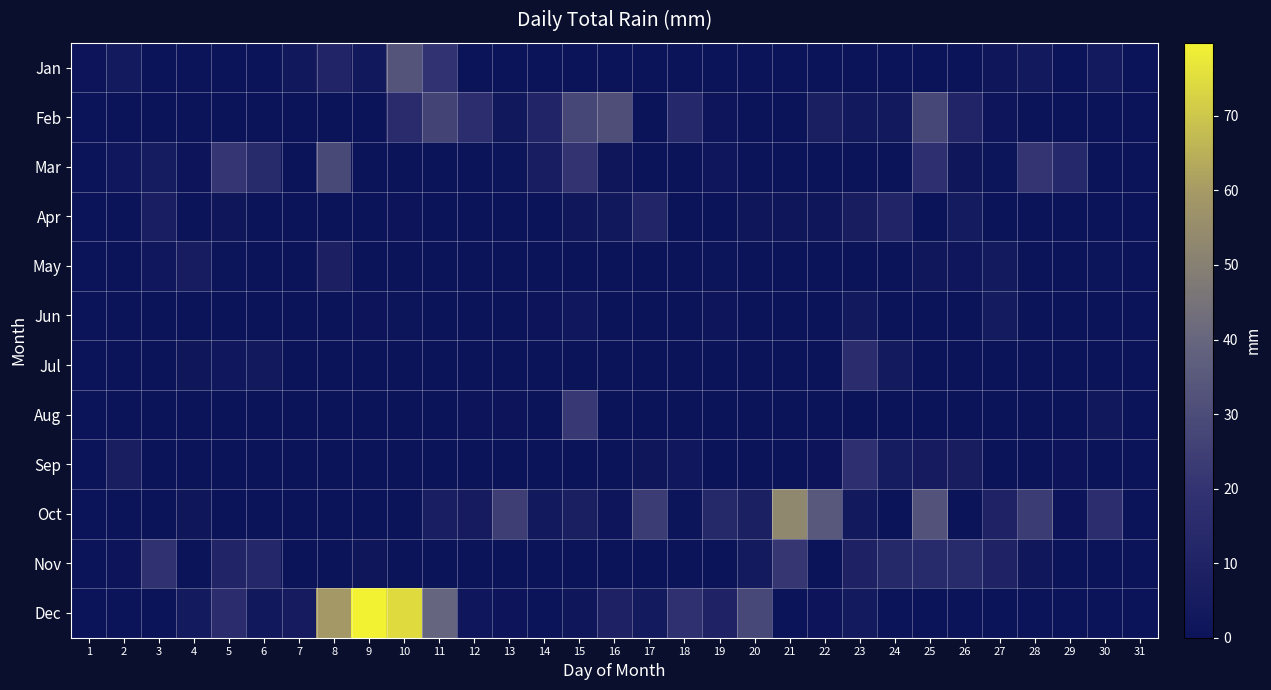

Reading right to left, what are all the values shown in this chart?

Jan: 31=0.0	30=4.1	29=0.2	28=3.6	27=1.5	26=0.2	25=0.2	24=0.0	23=0.0	22=0.0	21=0.0	20=0.2	19=0.0	18=0.0	17=0.2	16=0.0	15=0.0	14=0.2	13=0.0	12=0.0	11=19.6	10=33.0	9=3.0	8=10.7	7=2.5	6=0.2	5=0.0	4=0.2	3=0.2	2=4.3	1=0.5
Feb: 31=0.0	30=0.0	29=0.0	28=0.0	27=1.0	26=10.9	25=27.9	24=3.3	23=3.6	22=7.4	21=0.0	20=0.2	19=1.0	18=13.2	17=0.2	16=30.7	15=27.9	14=10.7	13=2.5	12=16.8	11=26.4	10=15.2	9=0.0	8=0.0	7=0.0	6=0.0	5=0.0	4=0.0	3=0.2	2=0.0	1=0.0
Mar: 31=0.0	30=0.0	29=13.2	28=20.8	27=0.8	26=1.3	25=17.8	24=0.2	23=0.0	22=0.0	21=0.2	20=0.2	19=1.8	18=0.0	17=0.0	16=1.5	15=20.1	14=5.8	13=0.8	12=0.2	11=0.0	10=0.0	9=0.0	8=28.7	7=0.0	6=14.2	5=21.1	4=0.5	3=5.3	2=2.3	1=0.0
Apr: 31=0.0	30=0.0	29=0.0	28=0.0	27=0.0	26=4.8	25=0.0	24=10.7	23=6.1	22=1.3	21=1.3	20=1.3	19=0.2	18=0.2	17=11.7	16=2.8	15=2.0	14=0.0	13=0.0	12=0.0	11=0.2	10=0.5	9=0.0	8=0.0	7=0.2	6=0.0	5=1.3	4=0.0	3=7.1	2=0.0	1=0.0
May: 31=0.0	30=0.8	29=0.0	28=0.0	27=3.8	26=1.8	25=2.0	24=0.0	23=0.0	22=0.2	21=0.0	20=0.0	19=0.8	18=0.0	17=0.0	16=0.0	15=0.0	14=0.0	13=0.0	12=0.0	11=0.0	10=0.0	9=0.2	8=8.4	7=0.0	6=0.0	5=0.8	4=5.1	3=2.3	2=0.0	1=0.0
Jun: 31=0.0	30=0.0	29=0.0	28=0.0	27=4.8	26=0.0	25=0.0	24=0.2	23=3.3	22=0.0	21=0.0	20=0.0	19=1.0	18=0.0	17=0.0	16=0.0	15=2.3	14=0.5	13=0.0	12=0.0	11=0.0	10=0.8	9=0.5	8=0.0	7=0.0	6=0.0	5=0.0	4=0.0	3=0.0	2=0.0	1=0.0
Jul: 31=0.0	30=0.0	29=0.0	28=0.0	27=0.0	26=0.0	25=0.0	24=4.3	23=15.8	22=0.0	21=0.0	20=0.0	19=0.0	18=0.0	17=0.0	16=0.0	15=0.0	14=0.0	13=0.0	12=0.0	11=0.0	10=0.0	9=0.0	8=0.0	7=0.0	6=3.3	5=2.3	4=1.3	3=0.0	2=0.0	1=0.0
Aug: 31=0.0	30=2.8	29=0.0	28=0.0	27=0.0	26=0.0	25=0.0	24=0.0	23=0.0	22=0.0	21=0.0	20=0.0	19=0.0	18=0.0	17=0.0	16=0.2	15=22.1	14=0.0	13=0.5	12=0.5	11=0.0	10=0.0	9=0.0	8=0.0	7=0.0	6=0.0	5=0.0	4=0.0	3=0.0	2=0.0	1=0.0
Sep: 31=0.0	30=0.0	29=0.5	28=0.2	27=0.0	26=6.1	25=4.6	24=5.6	23=17.8	22=0.5	21=0.2	20=0.0	19=0.2	18=2.3	17=1.3	16=0.0	15=0.0	14=0.0	13=0.0	12=0.0	11=0.0	10=0.0	9=0.0	8=0.0	7=0.0	6=0.0	5=0.0	4=0.0	3=0.2	2=6.6	1=0.2
Oct: 31=0.2	30=16.8	29=0.5	28=23.9	27=9.7	26=0.2	25=32.3	24=0.2	23=3.3	22=34.3	21=53.1	20=7.9	19=12.9	18=0.8	17=23.4	16=1.0	15=7.4	14=3.3	13=24.4	12=4.6	11=6.3	10=0.2	9=0.2	8=0.0	7=0.0	6=0.0	5=0.0	4=1.5	3=0.0	2=0.0	1=0.2
Nov: 31=0.0	30=0.0	29=0.0	28=2.0	27=9.9	26=14.2	25=14.2	24=12.9	23=9.4	22=0.0	21=21.3	20=4.1	19=0.0	18=0.2	17=0.0	16=0.2	15=0.0	14=0.2	13=0.0	12=0.0	11=0.2	10=0.0	9=1.5	8=0.0	7=0.0	6=12.7	5=10.7	4=0.0	3=18.8	2=0.5	1=0.2
Dec: 31=0.2	30=0.0	29=0.0	28=0.0	27=0.0	26=0.0	25=0.2	24=0.2	23=4.3	22=0.5	21=0.0	20=28.2	19=9.7	18=18.3	17=4.1	16=9.1	15=1.5	14=0.0	13=0.5	12=1.8	11=39.6	10=74.7	9=79.8	8=59.4	7=4.6	6=2.5	5=15.8	4=3.8	3=0.2	2=0.0	1=0.0